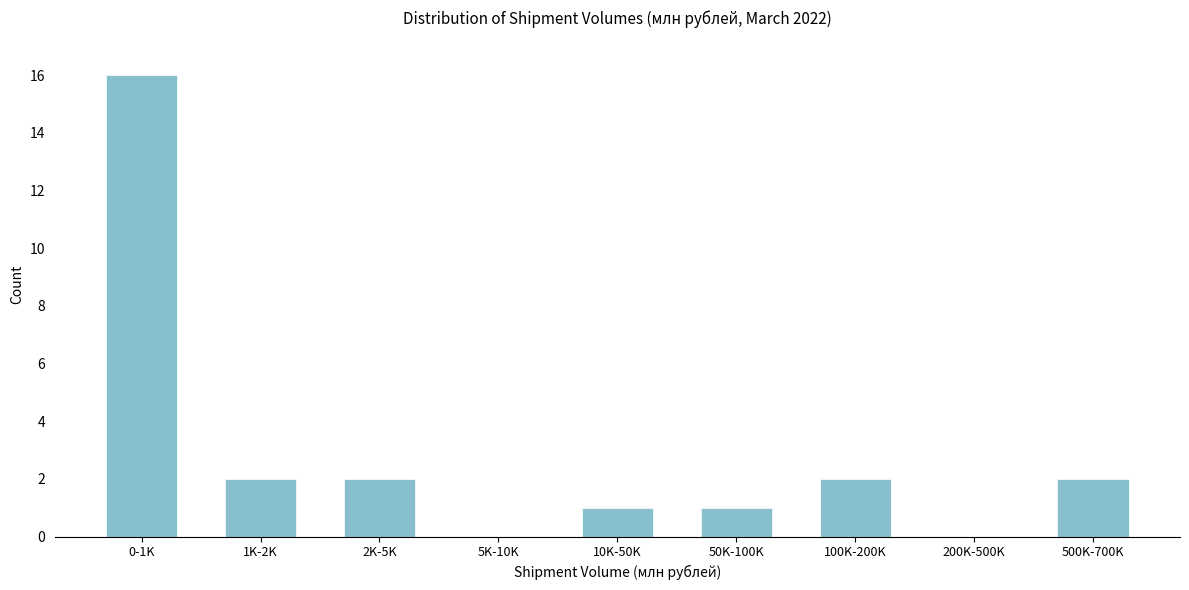

Reading left to right, what are all the values shown in this chart?

0-1K=16	1K-2K=2	2K-5K=2	5K-10K=0	10K-50K=1	50K-100K=1	100K-200K=2	200K-500K=0	500K-700K=2